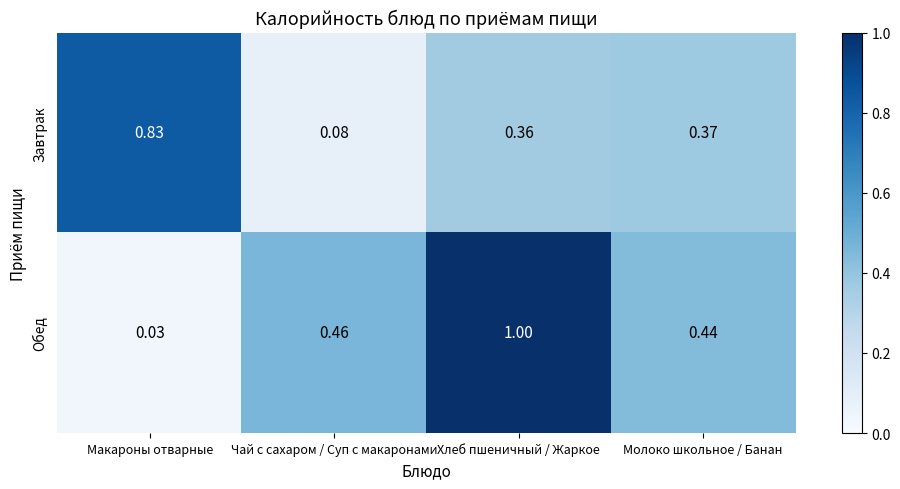

At how many categories does at least one series exceed 0?

4